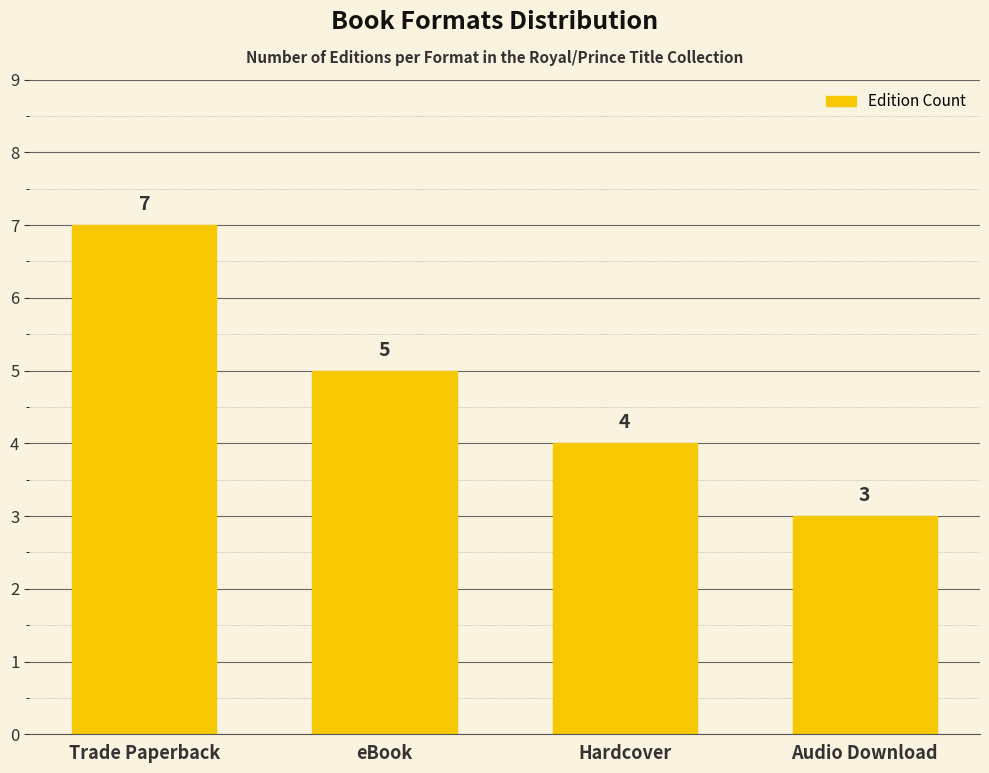

How many bars are there in total?

4